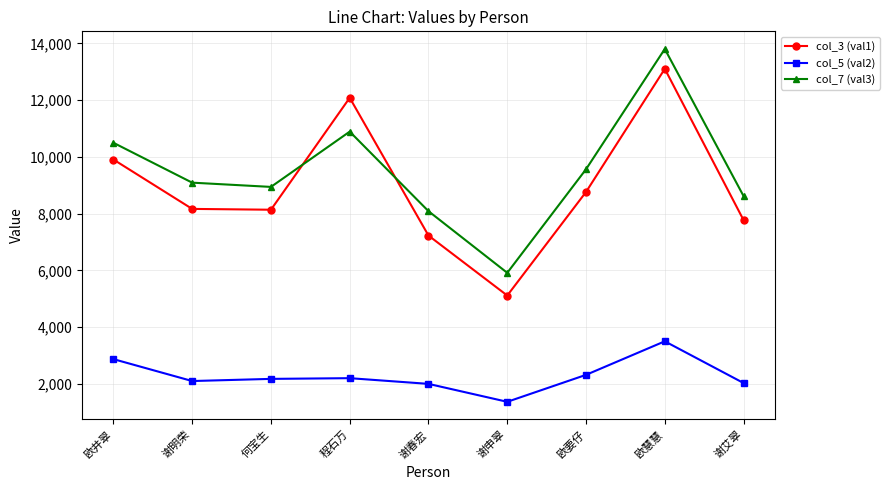

What is the label of the 9th point from the right?

欧井翠